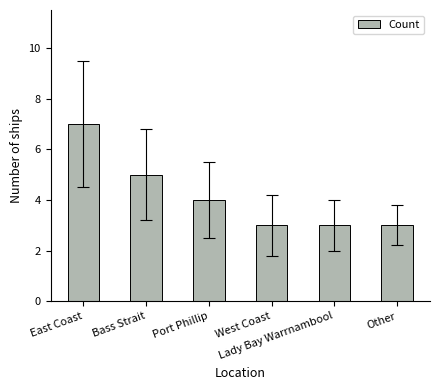

How many data points are less than 4?

3